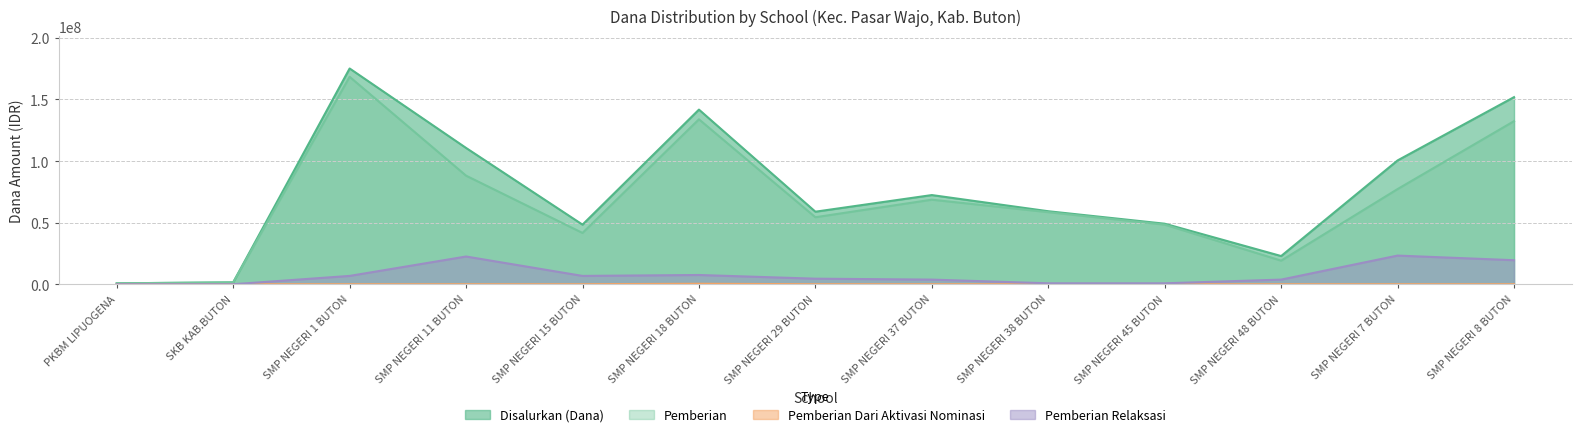

At which label does Pemberian Dari Aktivasi Nominasi reach its minimum?

PKBM LIPUOGENA